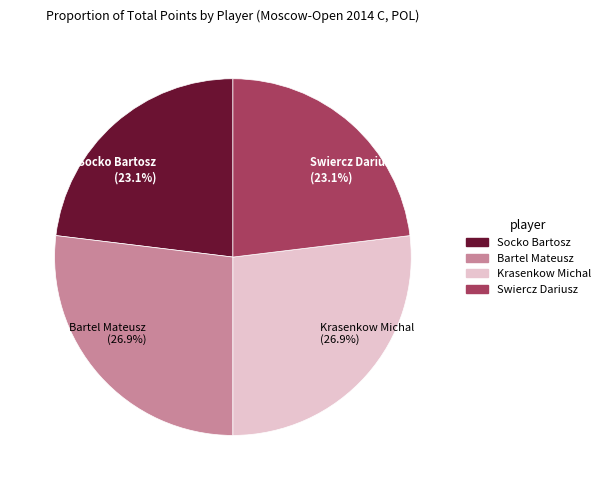

Is there a majority slice in this chart?

No